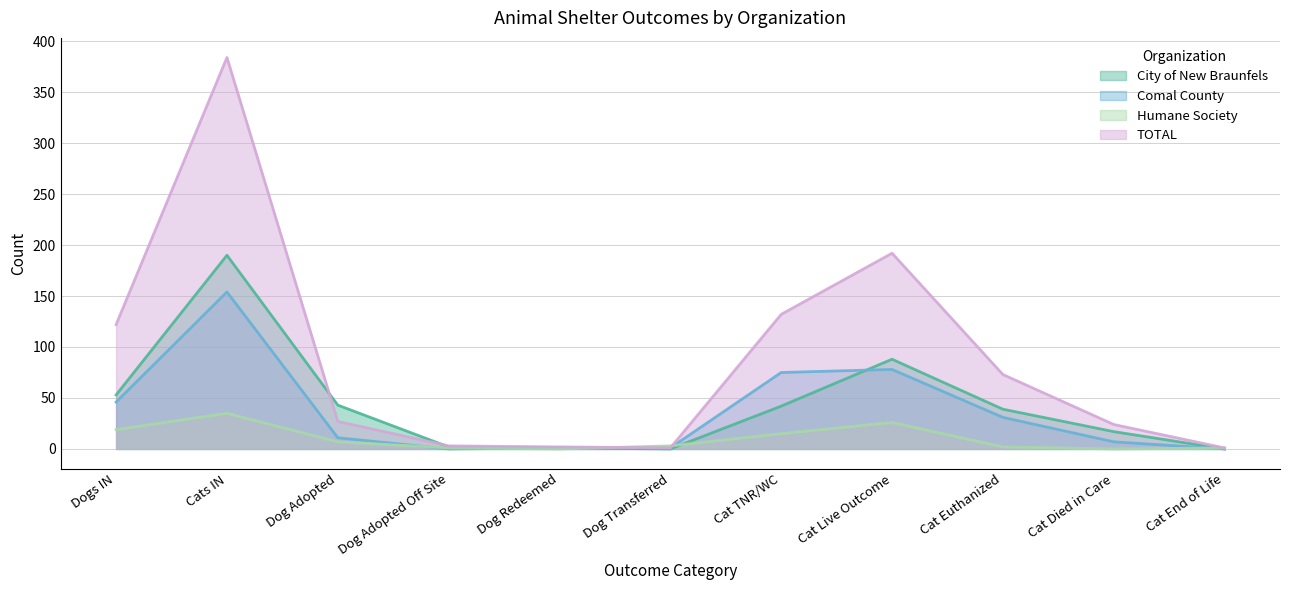

Where is the first local minimum for TOTAL?

Dog Transferred